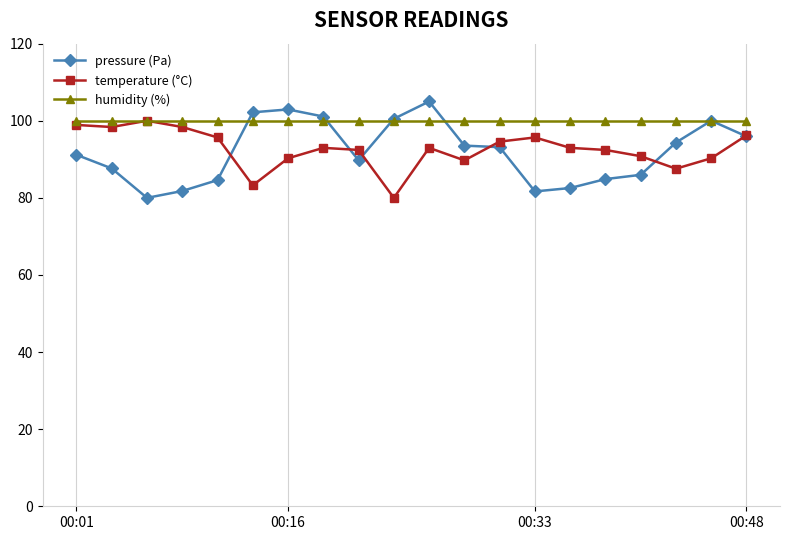

What is the value of the pressure (Pa) point at the 16th from the left?

84.9